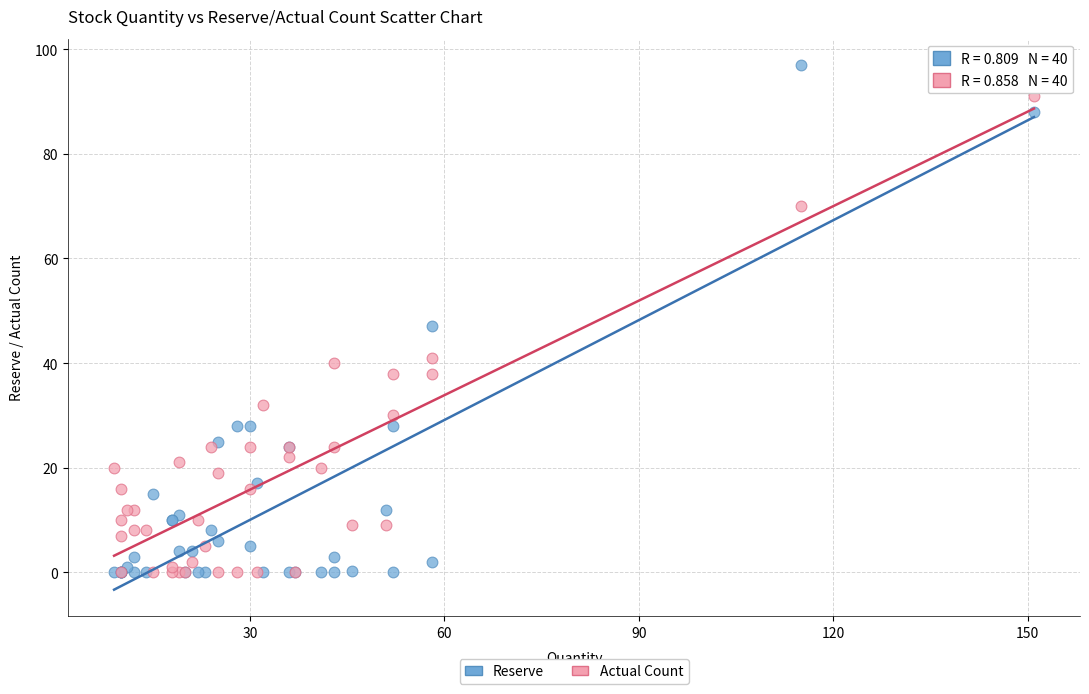

Which series contains the highest Y value?

Reserve